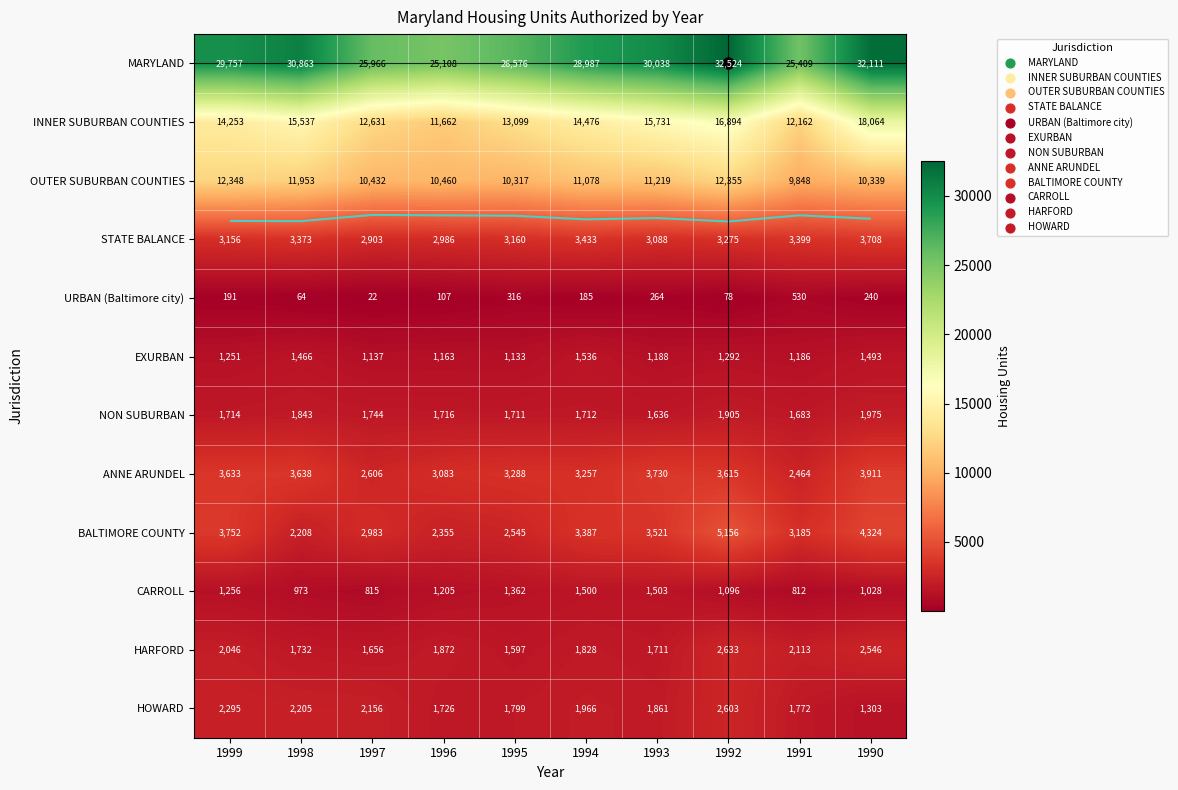

At which label is CARROLL closest to 1157?

1996